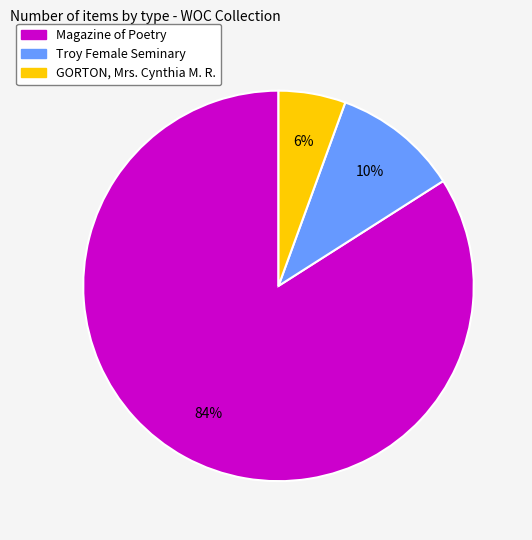

Which category accounts for the majority?

Magazine of Poetry